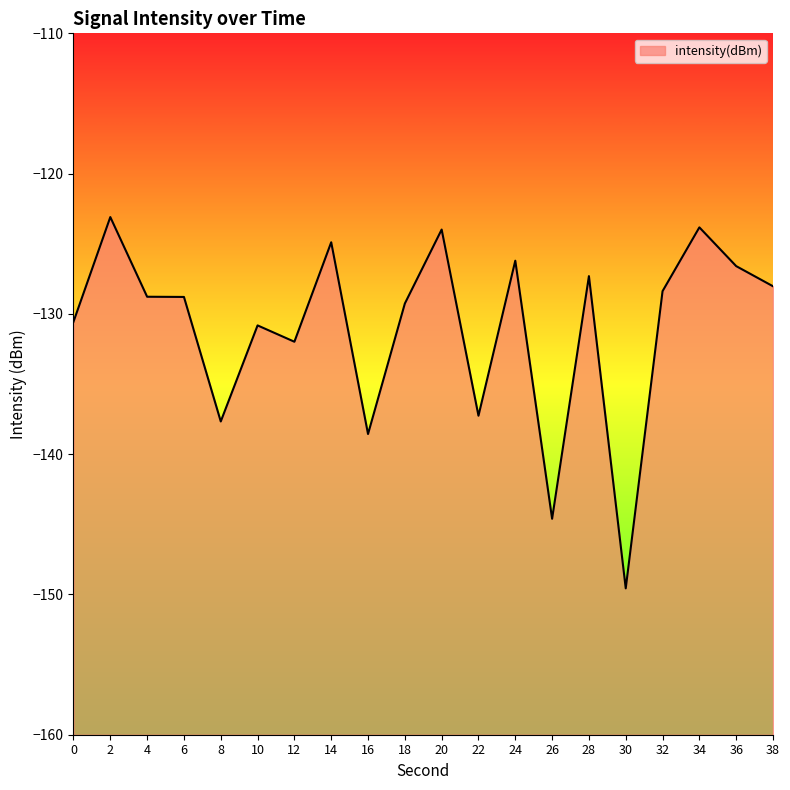

How many categories are shown in the chart?

20